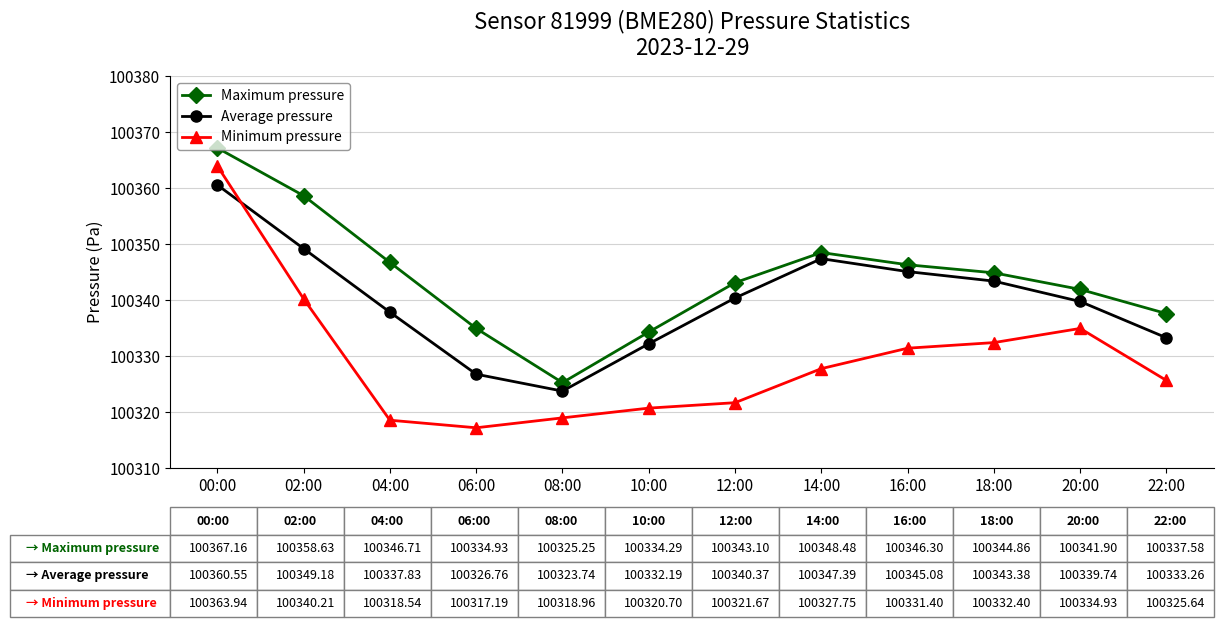

What is the minimum value shown in the chart?

100317.2